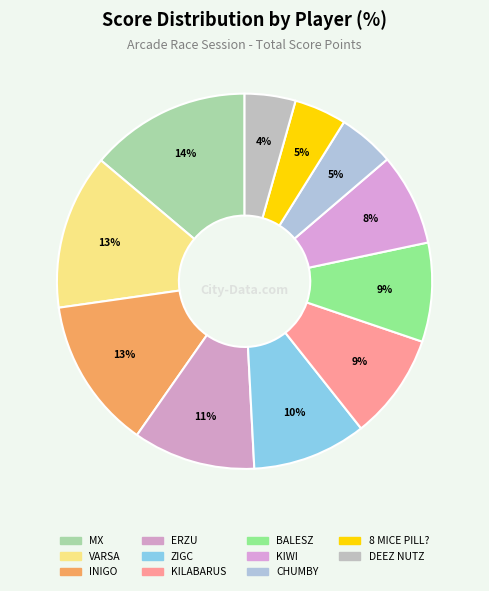

How many slices are in this pie chart?

11